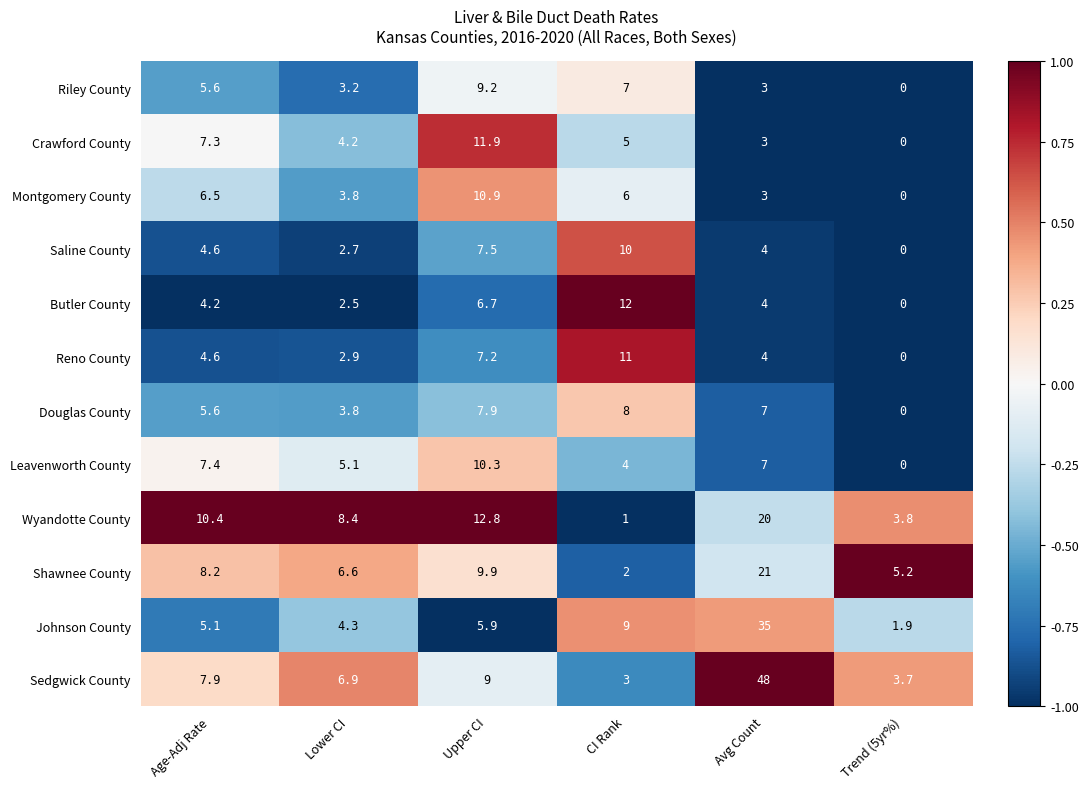

The Leavenworth County series shows 4.7 at Age-Adj Rate. True or false?

False